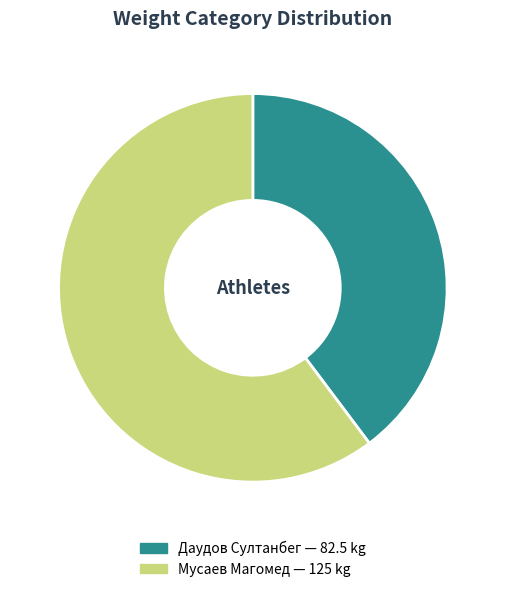

Is there a majority slice in this chart?

Yes